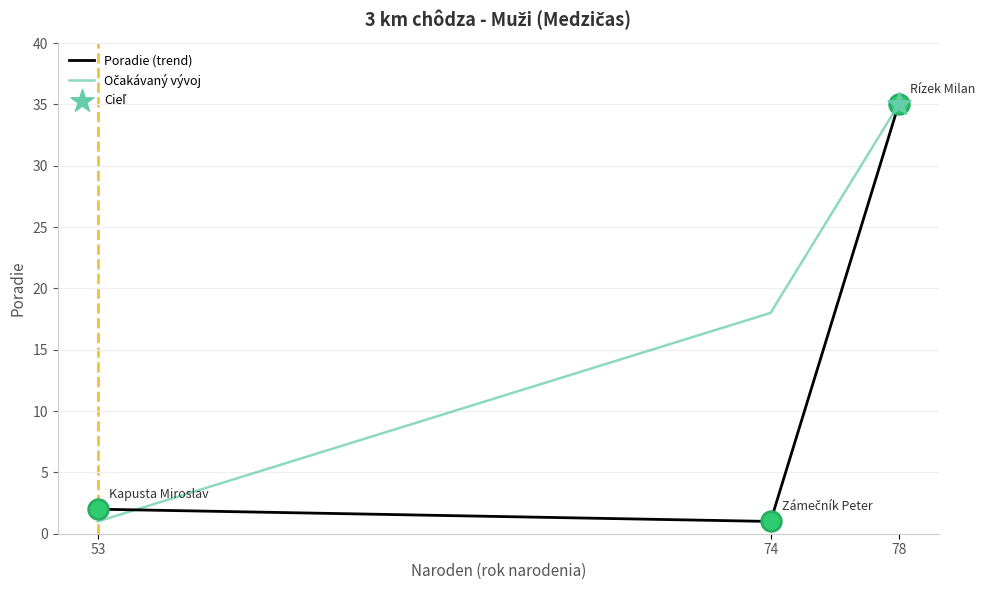

Which series changed the most between 74 and 78?

Poradie (trend)